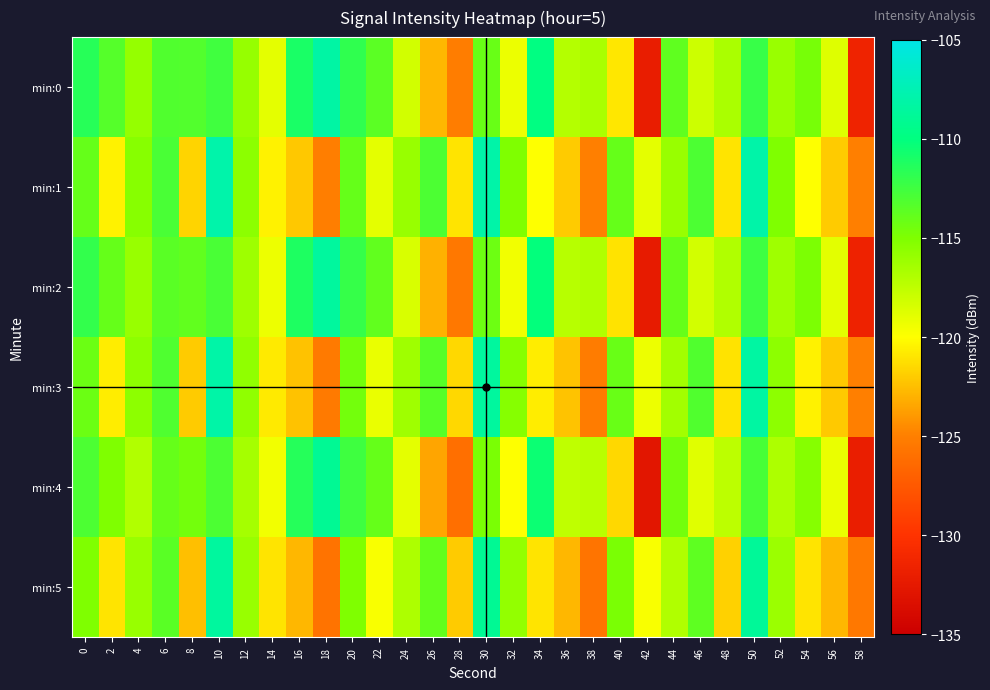

Reading left to right, transcribe all the data shown in this chart.

min:0: 0=-111.6	2=-113.3	4=-115.9	6=-113.2	8=-113.2	10=-112.5	12=-115.9	14=-119.0	16=-111.0	18=-108.2	20=-111.9	22=-113.6	24=-118.2	26=-122.8	28=-125.1	30=-114.1	32=-119.3	34=-109.9	36=-117.1	38=-116.7	40=-120.9	42=-132.1	44=-113.8	46=-118.1	48=-116.7	50=-112.2	52=-116.1	54=-114.7	56=-118.7	58=-131.4
min:1: 0=-114.0	2=-120.5	4=-115.3	6=-112.9	8=-121.7	10=-107.9	12=-115.5	14=-120.5	16=-122.1	18=-125.1	20=-114.0	22=-119.0	24=-116.0	26=-113.0	28=-121.0	30=-108.0	32=-115.0	34=-120.0	36=-122.0	38=-125.0	40=-114.0	42=-119.0	44=-116.0	46=-113.0	48=-121.0	50=-108.0	52=-115.0	54=-120.0	56=-122.0	58=-125.0
min:2: 0=-112.0	2=-114.0	4=-116.0	6=-113.5	8=-113.8	10=-112.9	12=-116.2	14=-119.3	16=-111.2	18=-108.5	20=-112.1	22=-113.8	24=-118.5	26=-123.0	28=-125.4	30=-114.3	32=-119.5	34=-110.1	36=-117.2	38=-116.9	40=-121.1	42=-132.3	44=-114.0	46=-118.3	48=-116.9	50=-112.4	52=-116.3	54=-114.9	56=-118.9	58=-131.6
min:3: 0=-114.2	2=-120.7	4=-115.6	6=-113.1	8=-122.0	10=-108.1	12=-115.7	14=-120.8	16=-122.4	18=-125.3	20=-114.5	22=-119.2	24=-116.3	26=-113.4	28=-121.5	30=-108.5	32=-115.3	34=-120.7	36=-122.3	38=-125.2	40=-114.1	42=-119.3	44=-116.4	46=-113.2	48=-121.1	50=-108.3	52=-115.6	54=-120.5	56=-122.1	58=-125.0
min:4: 0=-113.0	2=-115.0	4=-117.0	6=-114.0	8=-114.5	10=-113.0	12=-116.5	14=-119.5	16=-111.5	18=-109.0	20=-112.5	22=-114.0	24=-119.0	26=-123.5	28=-126.0	30=-114.8	32=-120.0	34=-110.5	36=-117.5	38=-117.3	40=-121.5	42=-132.8	44=-114.5	46=-118.8	48=-117.4	50=-112.8	52=-116.8	54=-115.3	56=-119.2	58=-132.0
min:5: 0=-115.0	2=-121.0	4=-116.0	6=-113.5	8=-122.5	10=-108.5	12=-116.0	14=-121.0	16=-122.8	18=-125.8	20=-115.0	22=-119.8	24=-116.8	26=-113.9	28=-122.0	30=-109.0	32=-115.8	34=-121.0	36=-122.8	38=-125.7	40=-114.8	42=-119.8	44=-116.9	46=-113.7	48=-121.8	50=-108.8	52=-116.1	54=-121.0	56=-122.8	58=-125.5